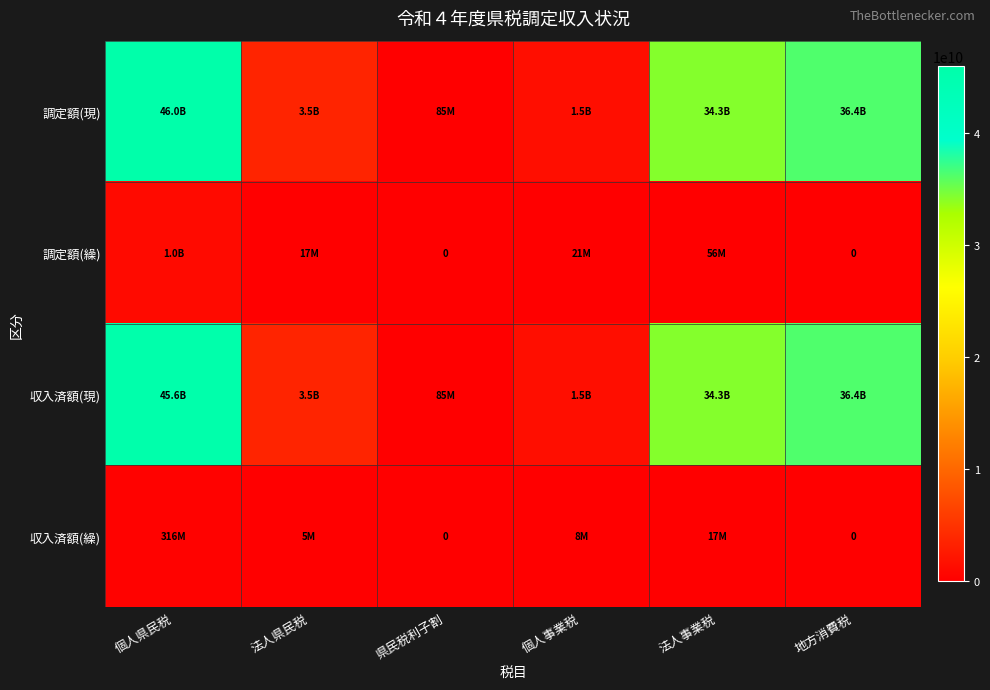

The value of 収入済額(繰) at 法人県民税 is 5268528. True or false?

True